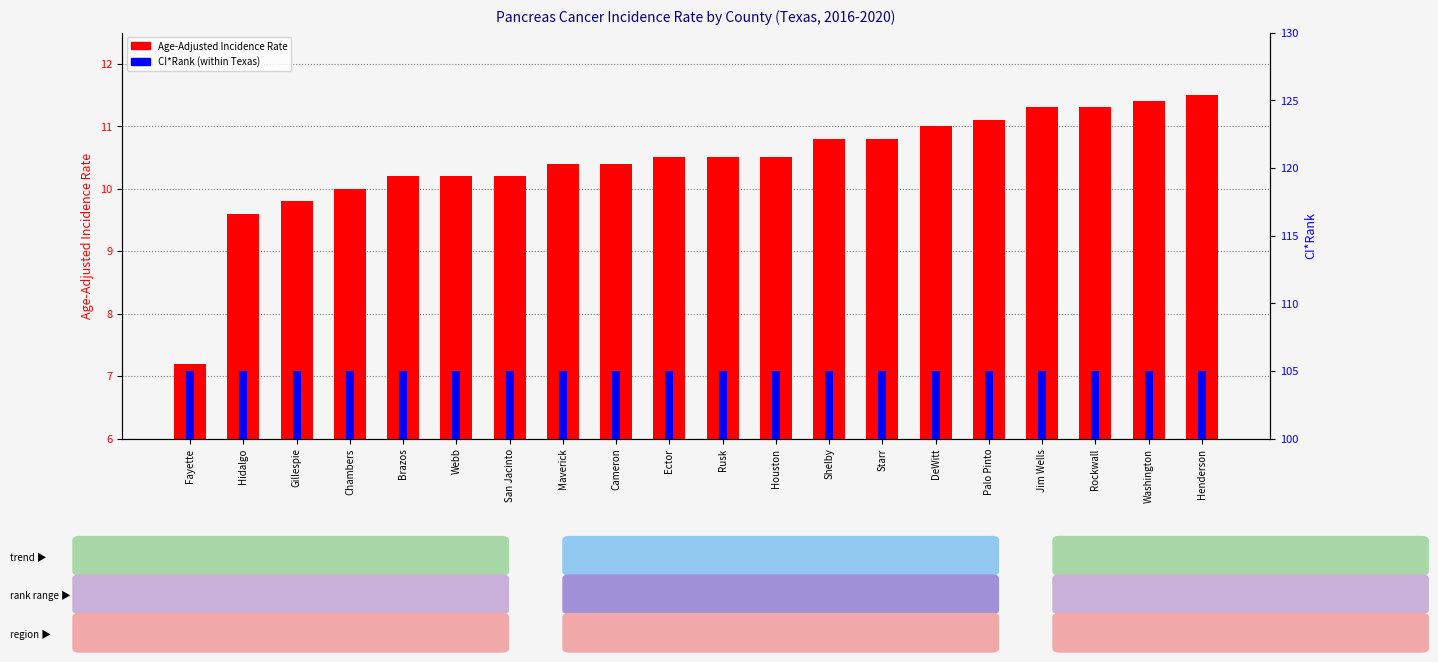

At which category is the sum across all series the highest?

Henderson